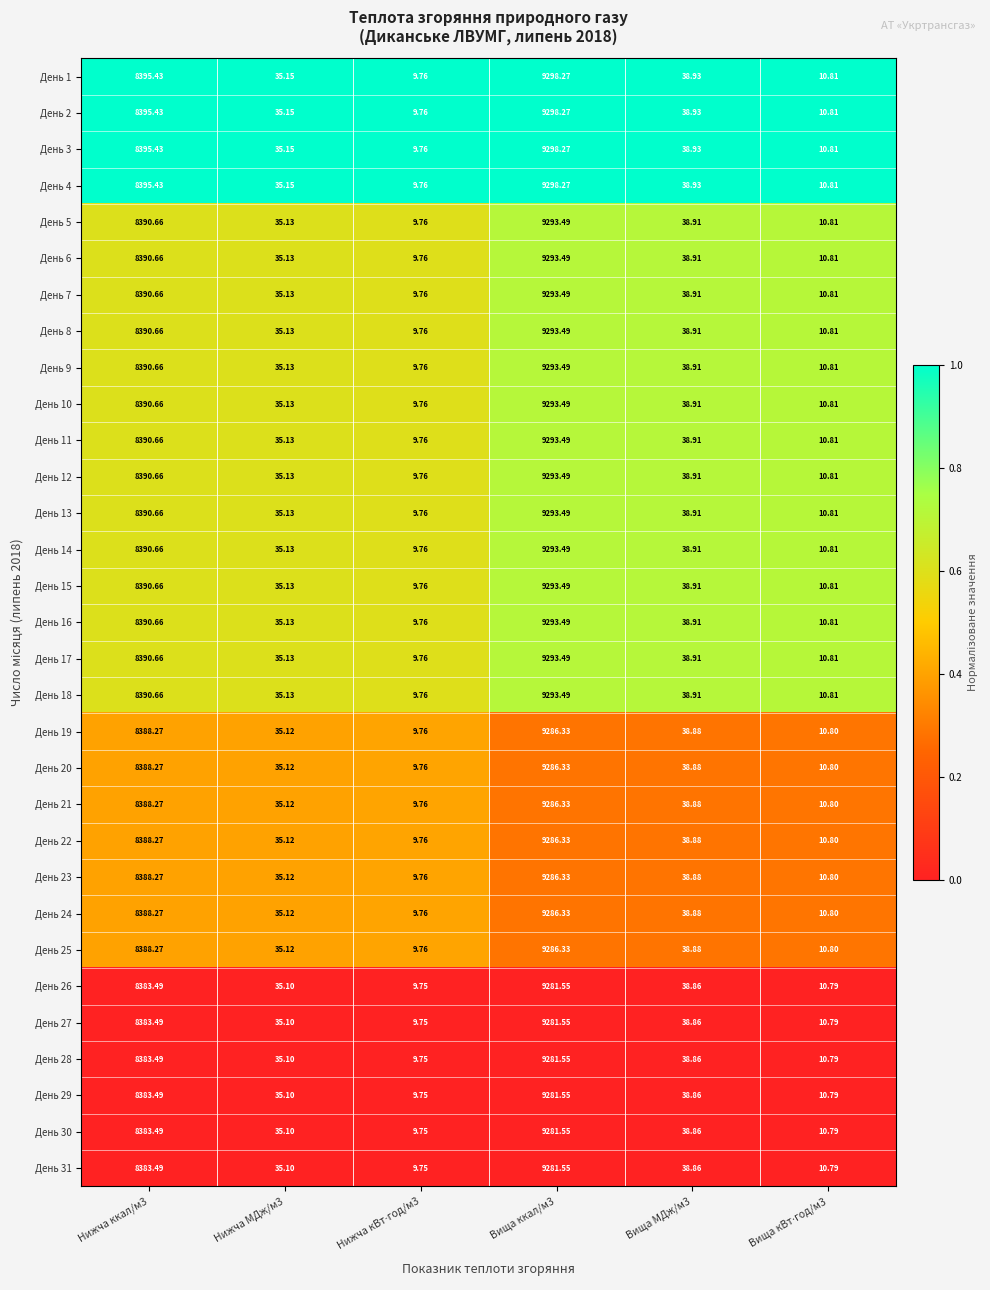

Is the value of День 12 at Вища ккал/м3 greater than the value of День 20 at Вища ккал/м3?

Yes